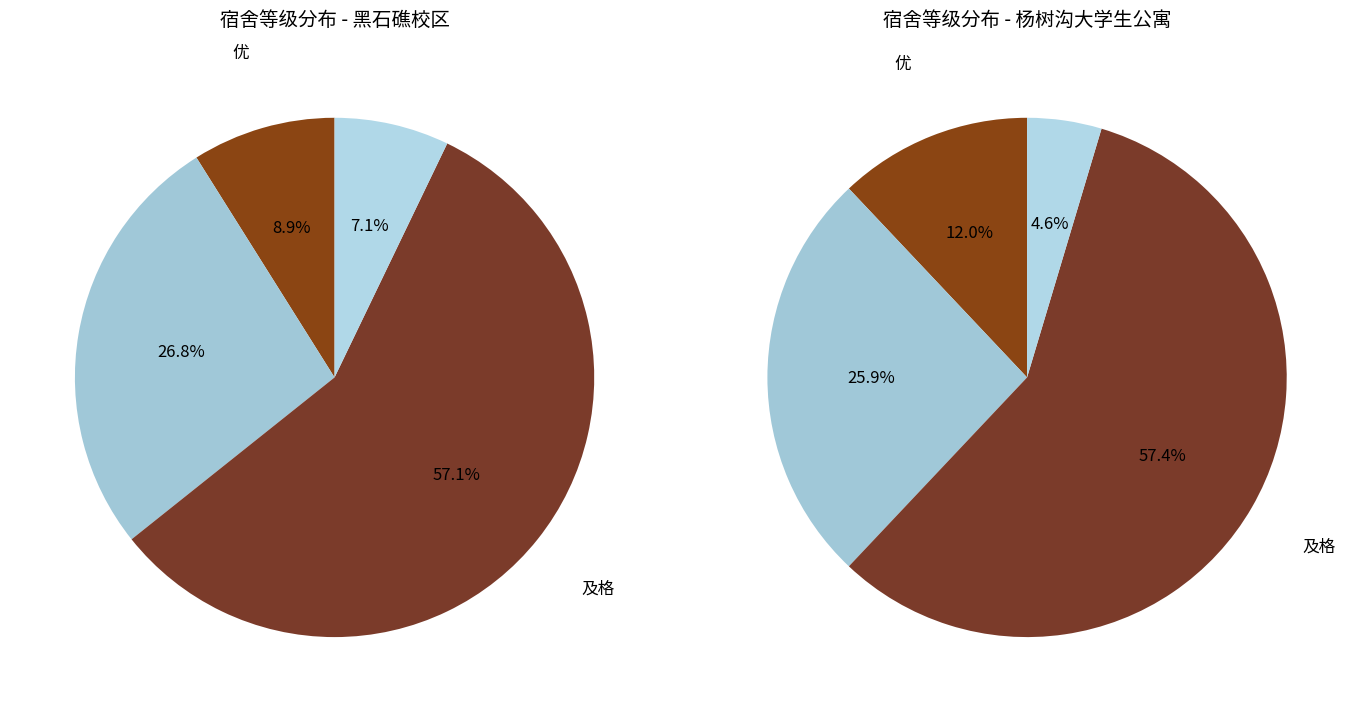

Between 良 and 不及格, which is larger?

良